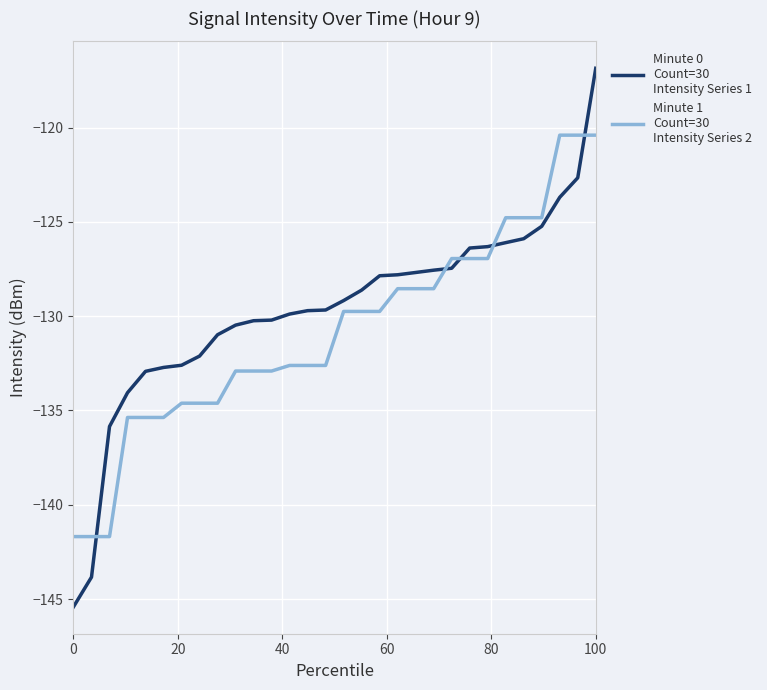

What is the smallest value displayed?

-145.4